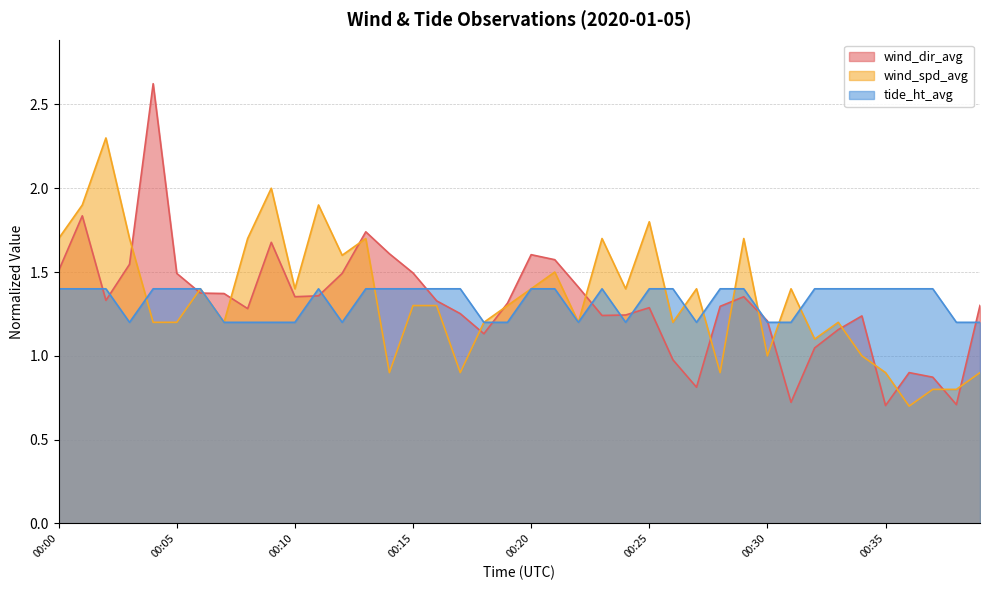

Rank the series at 00:15 from highest to lowest value.

wind_dir_avg, tide_ht_avg, wind_spd_avg